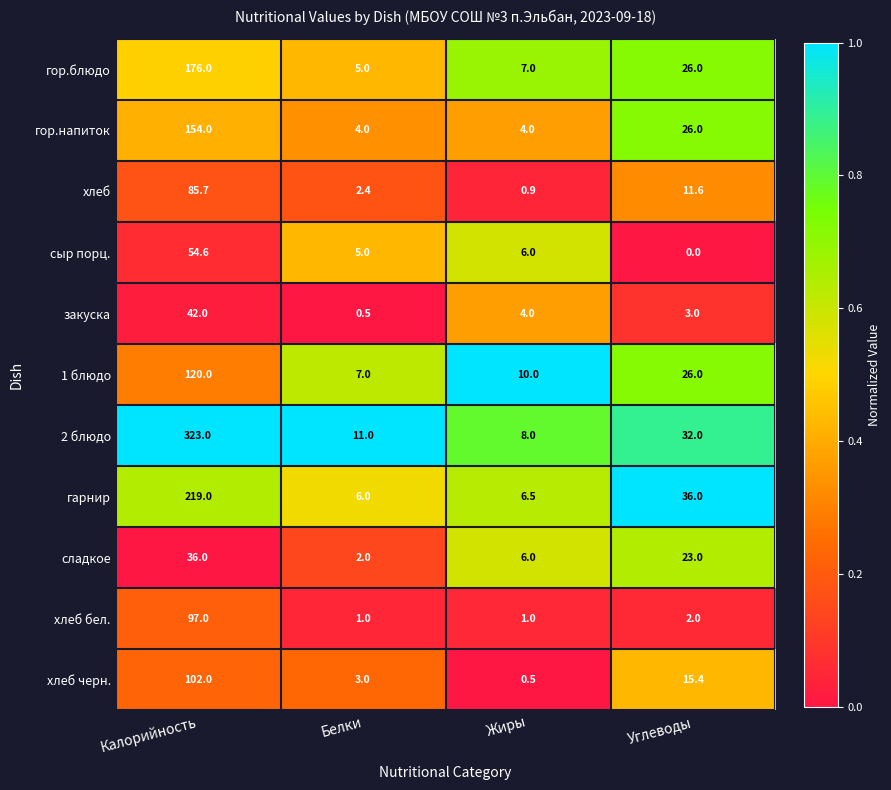

What is the difference between the 1 блюдо values at Калорийность and Углеводы?

94.0